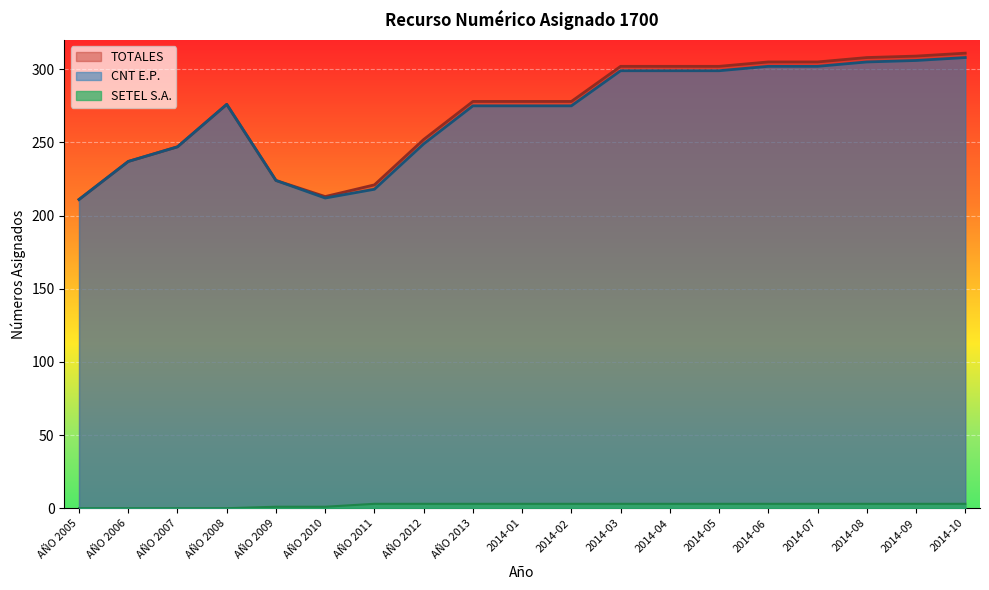

What position from the left is 2014-02?

11